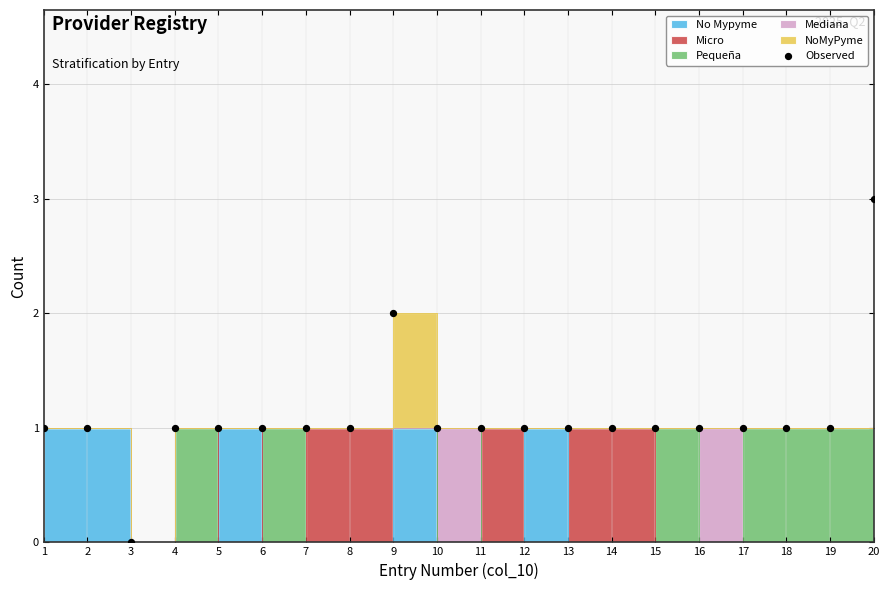

Between 5 and 3, which is larger?

5